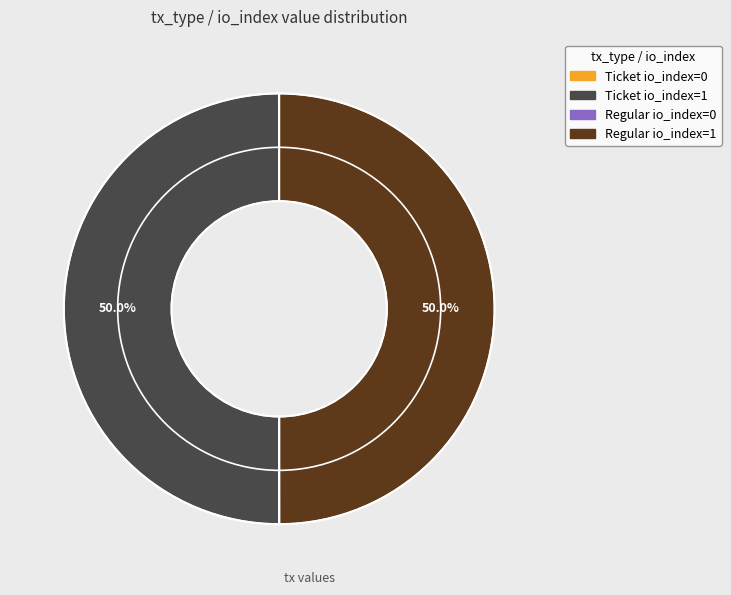

Rank the categories by value from lowest to highest.

Ticket (io_index=0), Regular (io_index=0), Ticket (io_index=1), Regular (io_index=1)